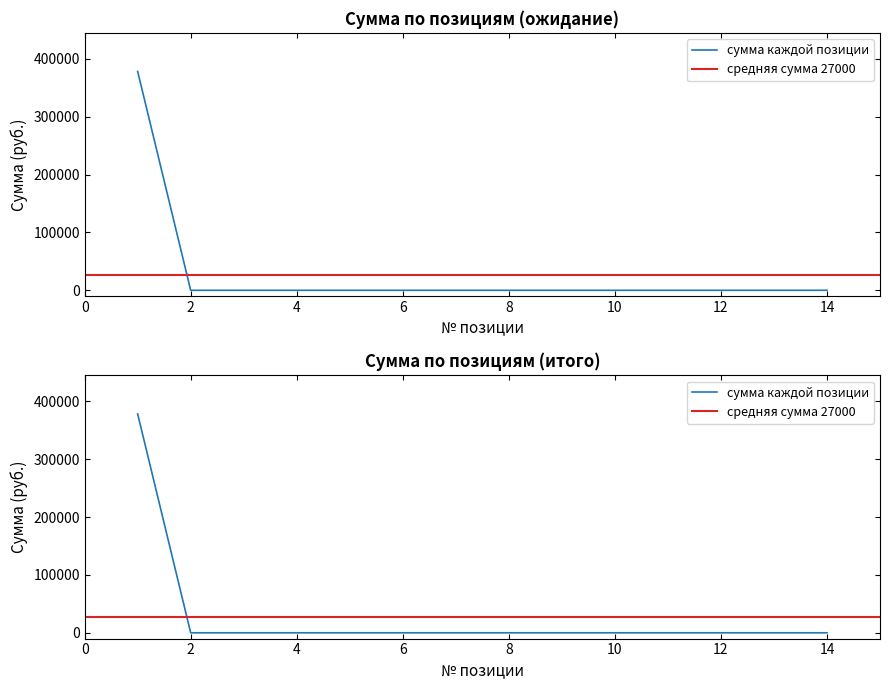

List the labels in order of value, smallest first.

2, 3, 4, 5, 6, 7, 8, 9, 10, 11, 12, 13, 14, 1